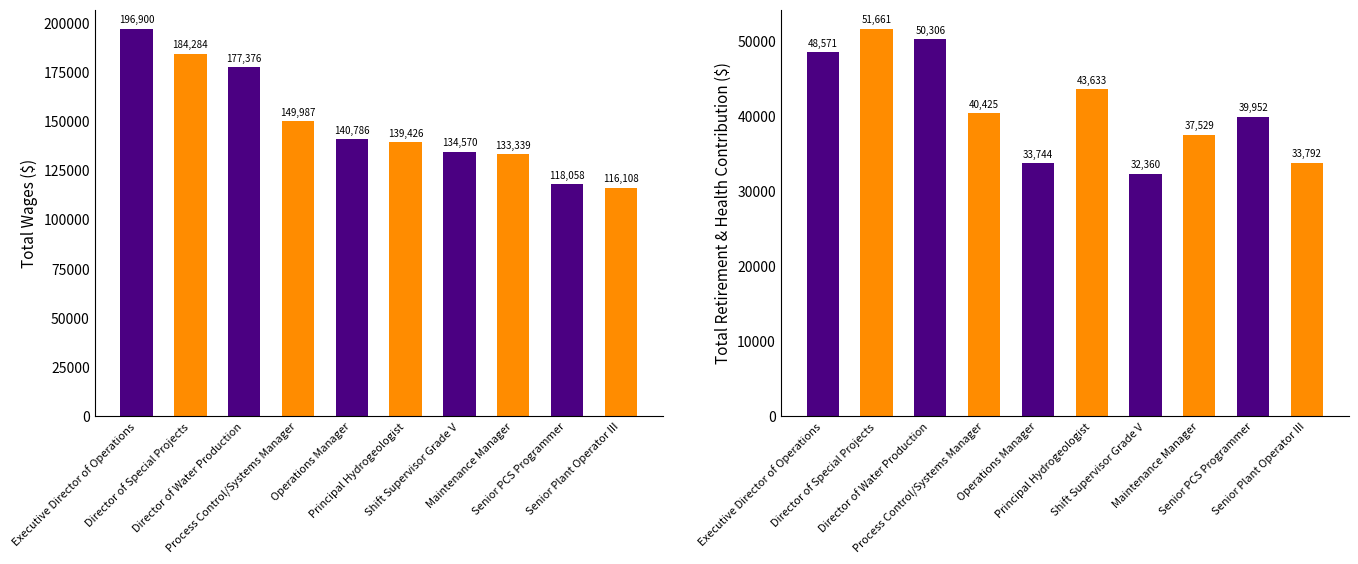

The value of Total Retirement & Health Contribution at Director of Special Projects is 91443. True or false?

False